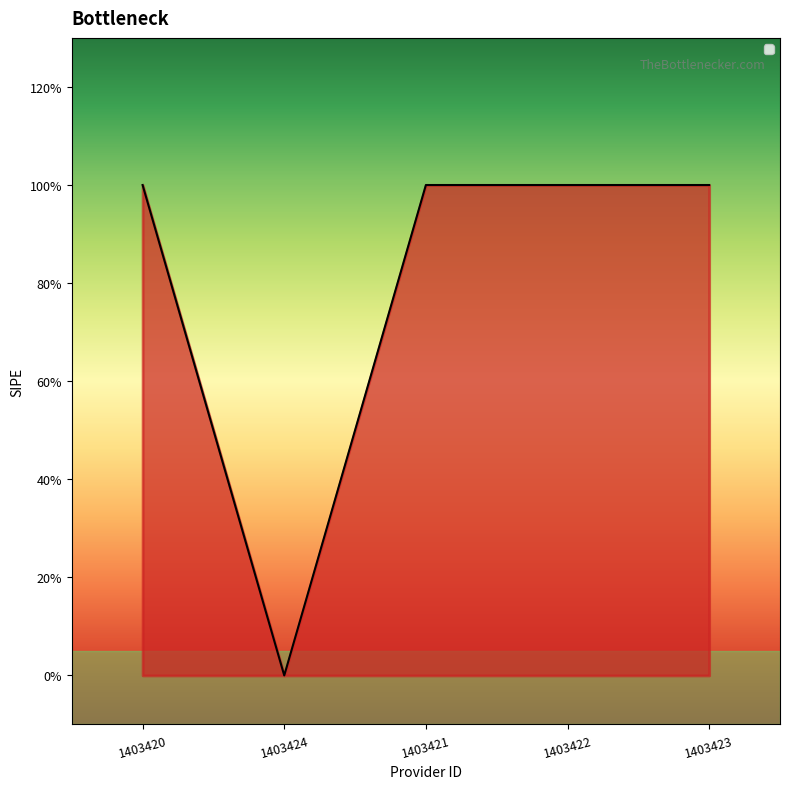

What value does the data have at 1403420?

1